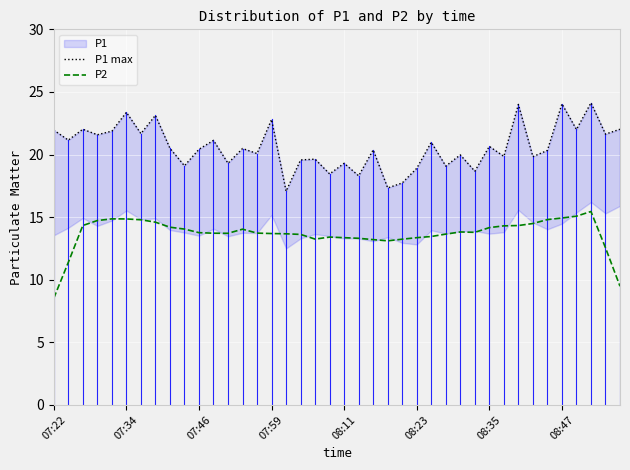

List the series in order of their peak value, highest first.

P1 max, P2